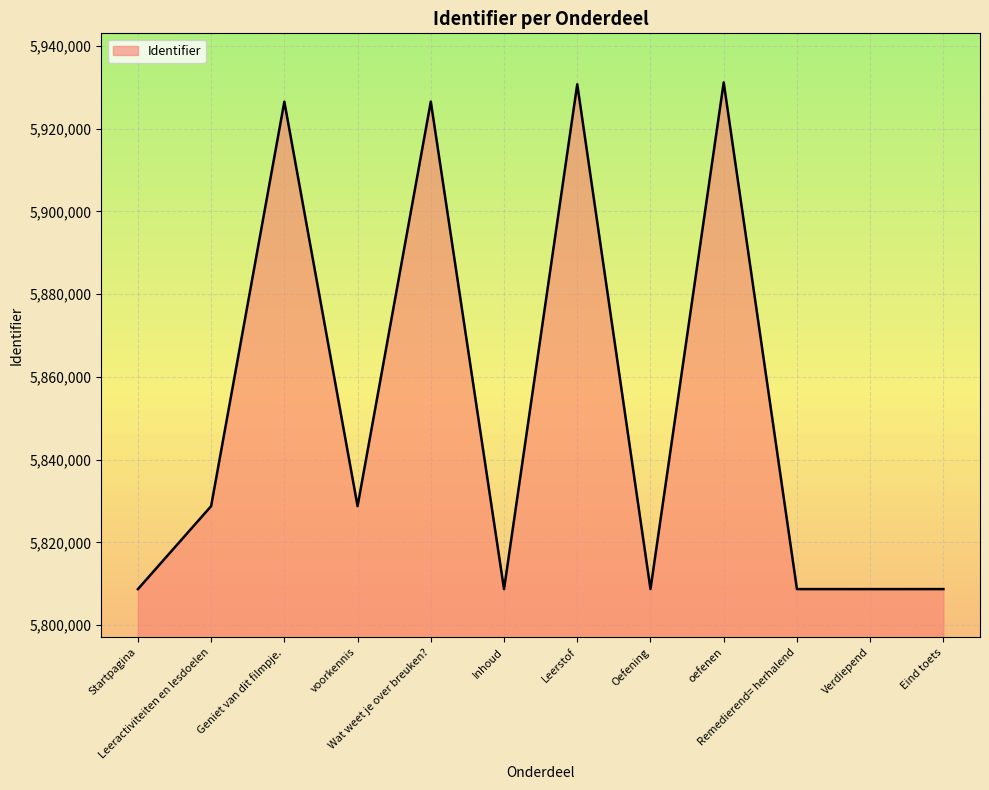

Does the chart display data point markers on the line(s)?

No